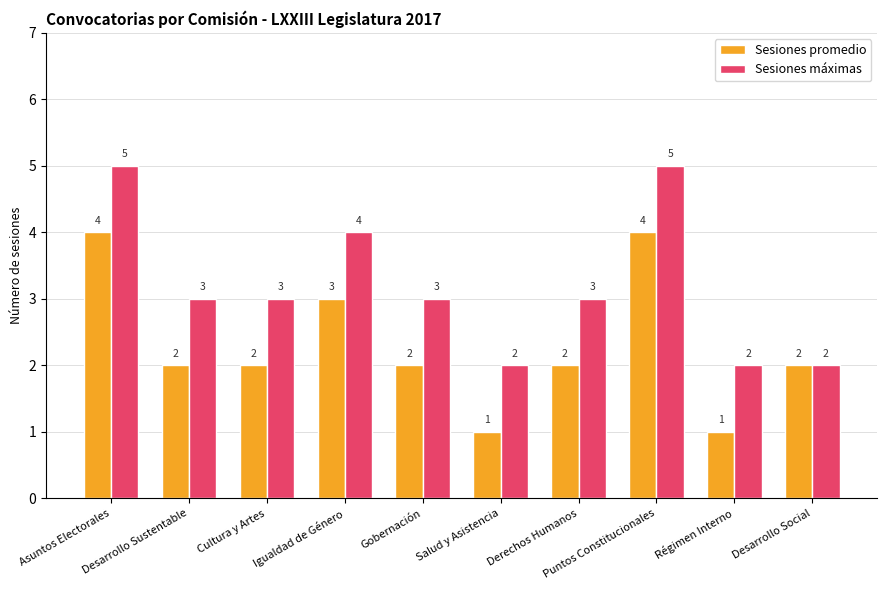

Is the value of Sesiones promedio at Cultura y Artes greater than the value of Sesiones máximas at Puntos Constitucionales?

No